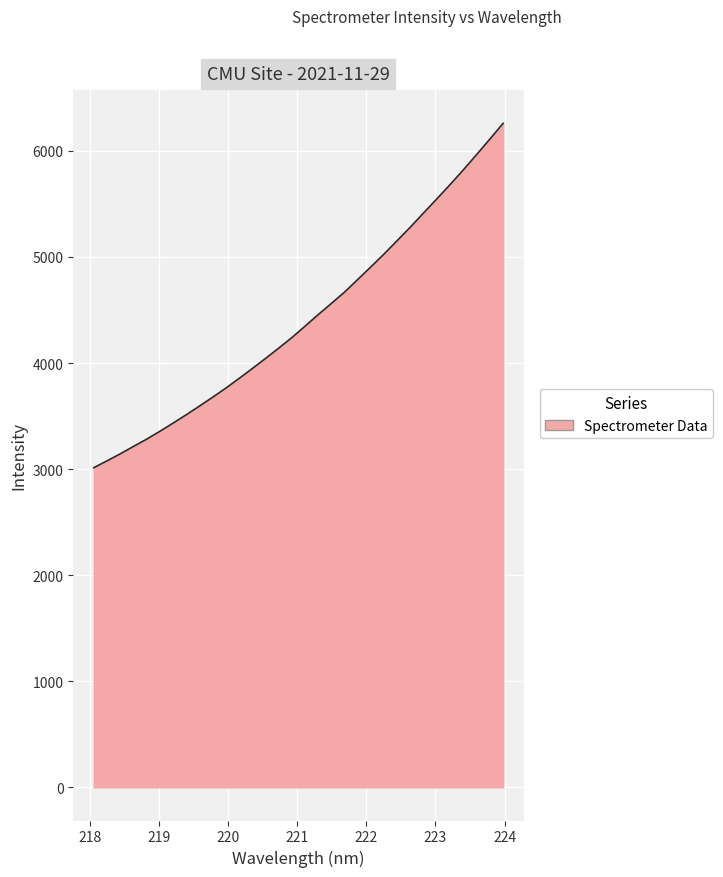

What is the average value?

4416.6